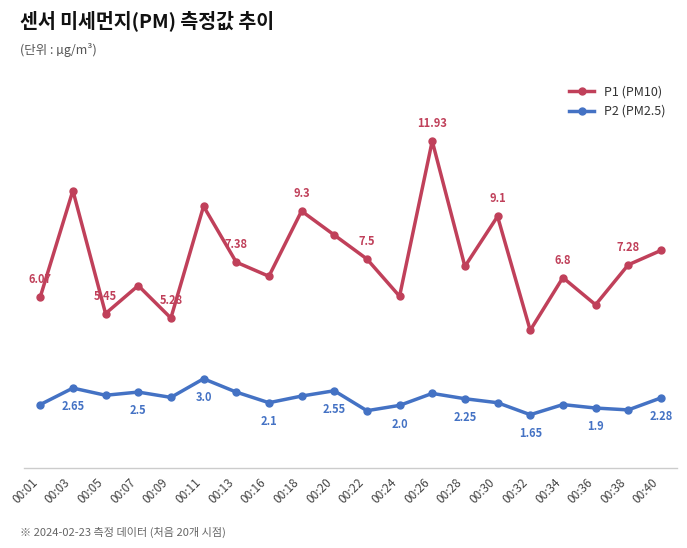

Does the chart have visible grid lines?

Yes